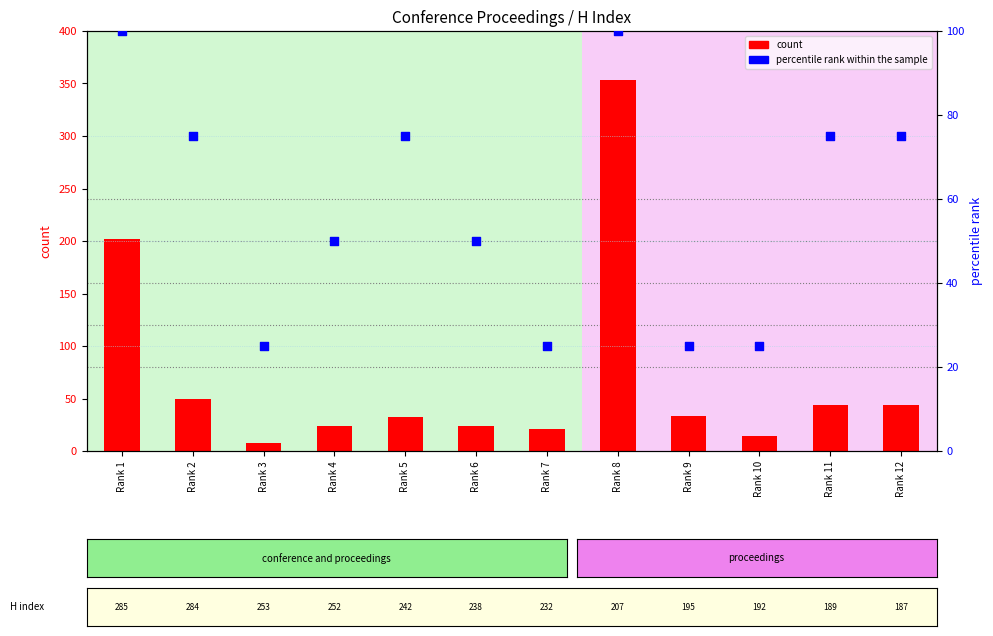

What are all the series names shown in the legend?

count, percentile rank within the sample